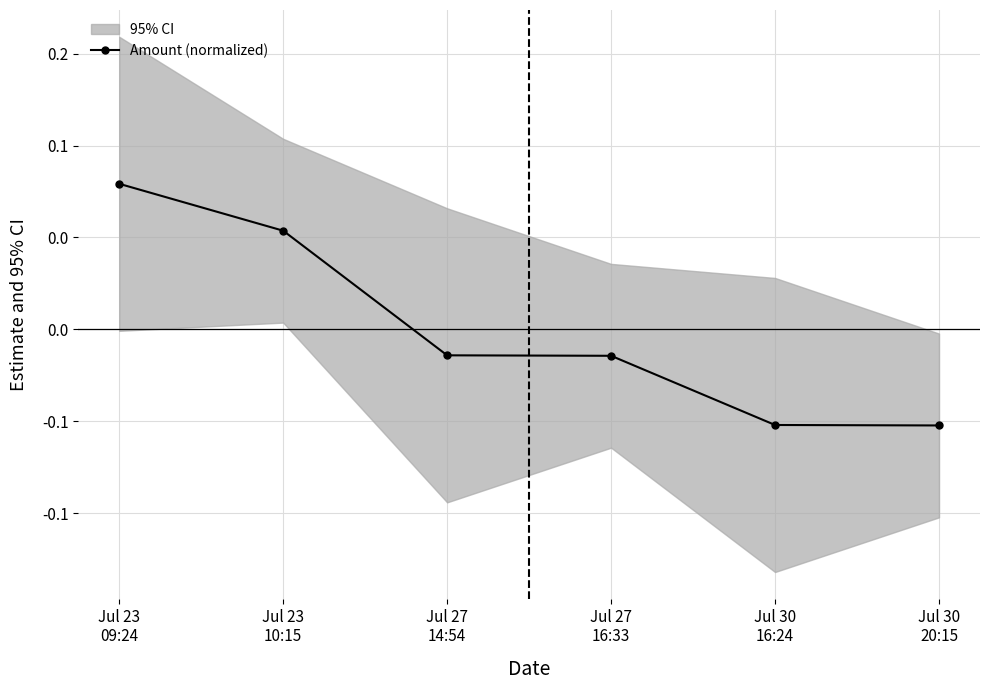

How many negative values are there?

4